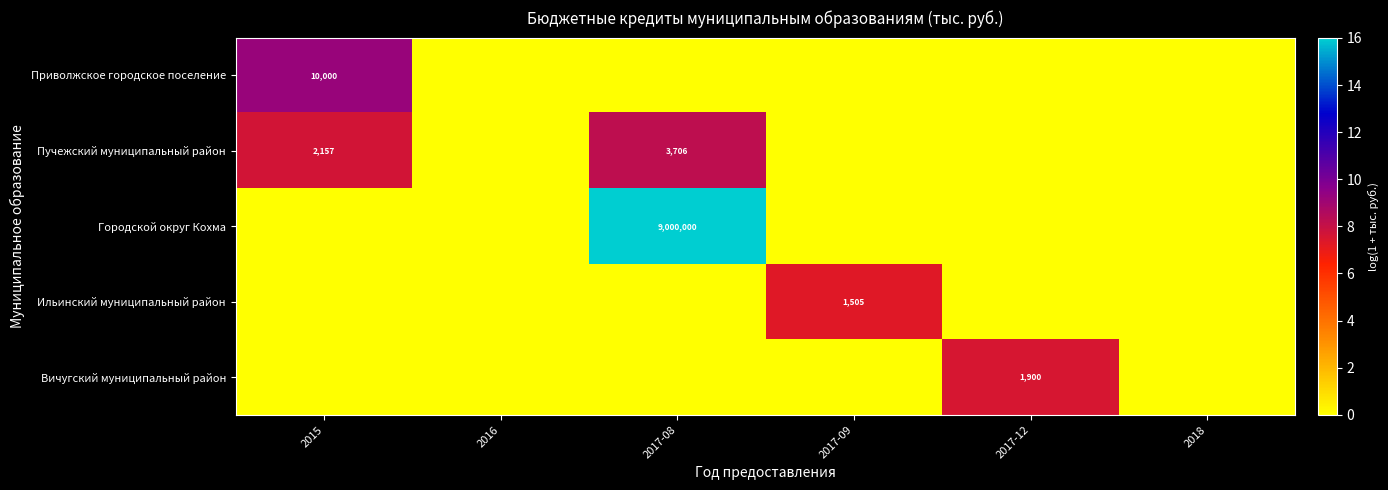

Is it true that Вичугский муниципальный район equals 1900 at 2017-12?

True